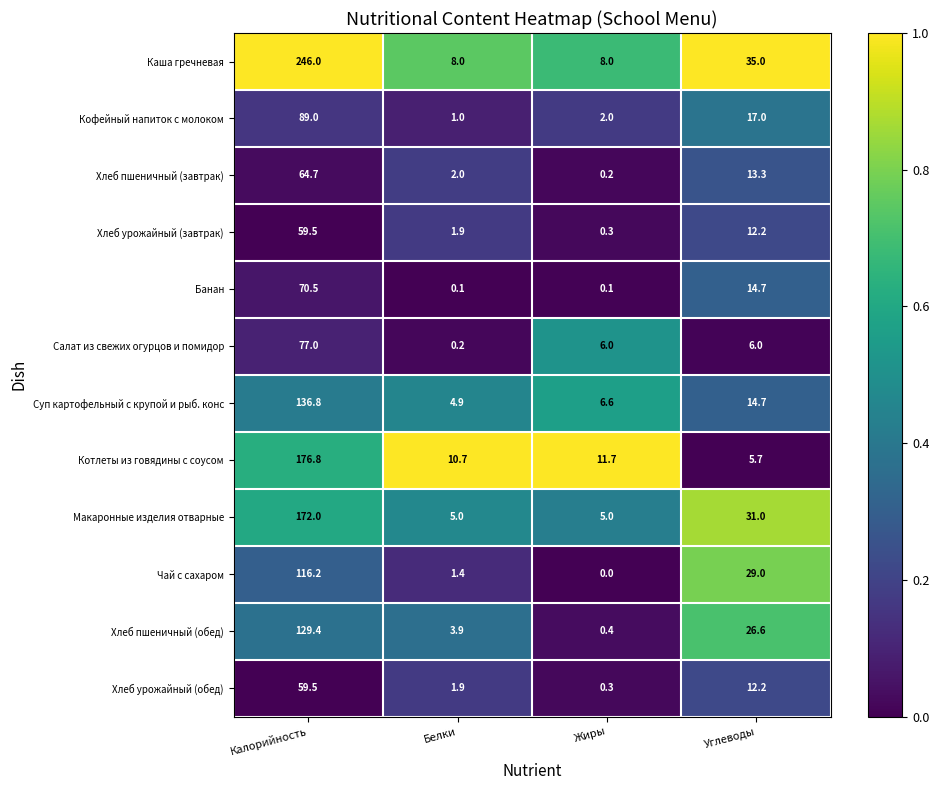

Which category has the lowest value across all series?

Жиры